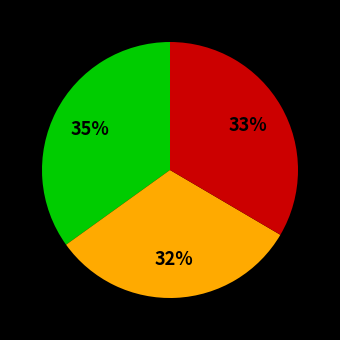

How many segments does this pie chart have?

3